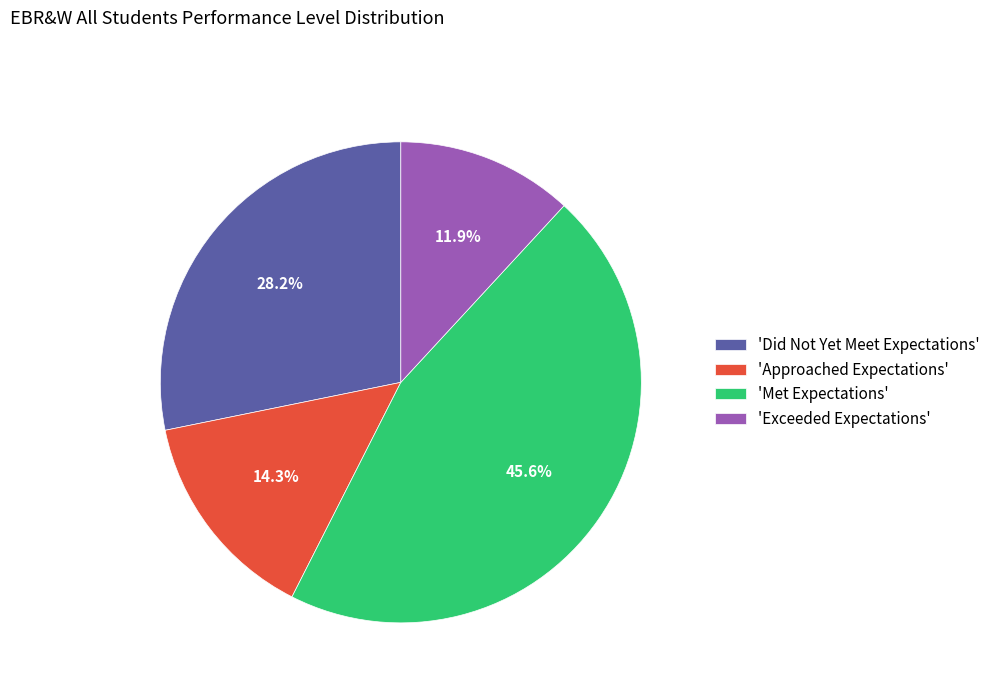

What is the ratio of the value at 'Did Not Yet Meet Expectations' to the value at 'Approached Expectations'?

2.0